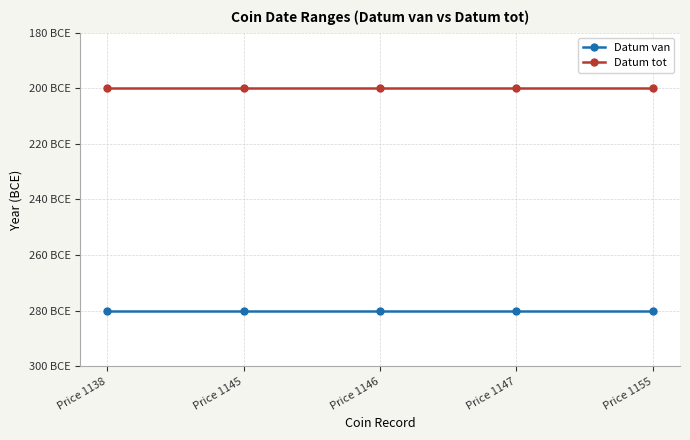

True or false: Datum tot and Datum van intersect in this chart.

False